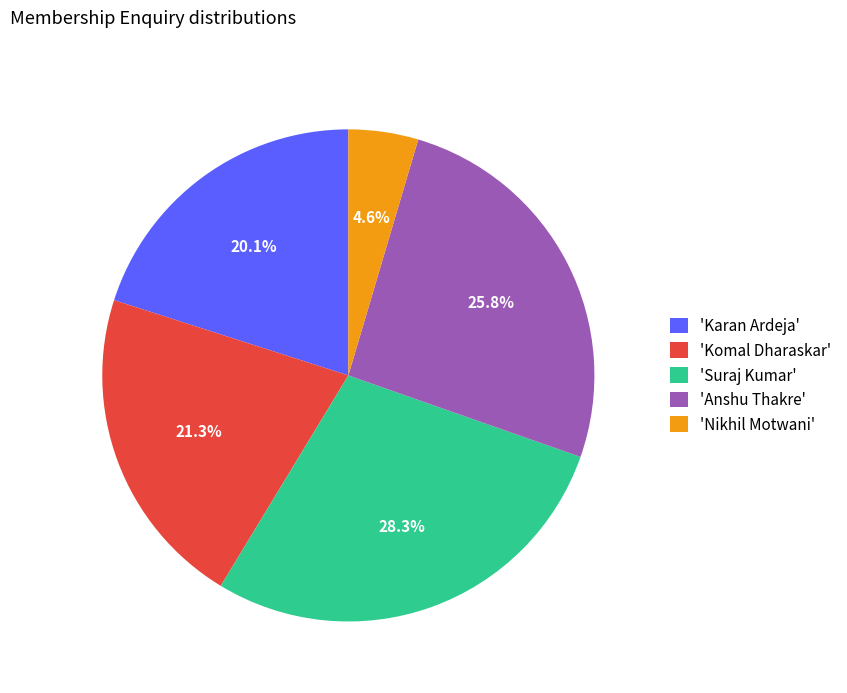

Combined, what portion of the pie is 'Komal Dharaskar' and 'Suraj Kumar'?

49.6%